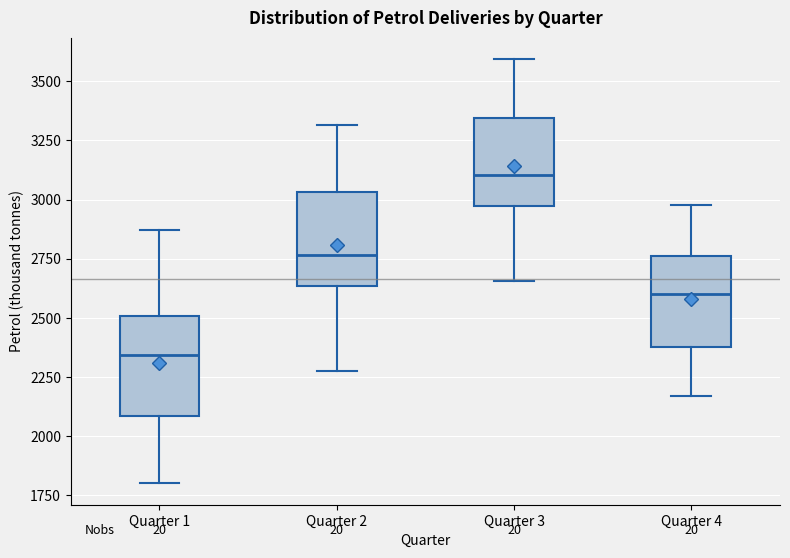

Which box has the highest median line?

Quarter 3